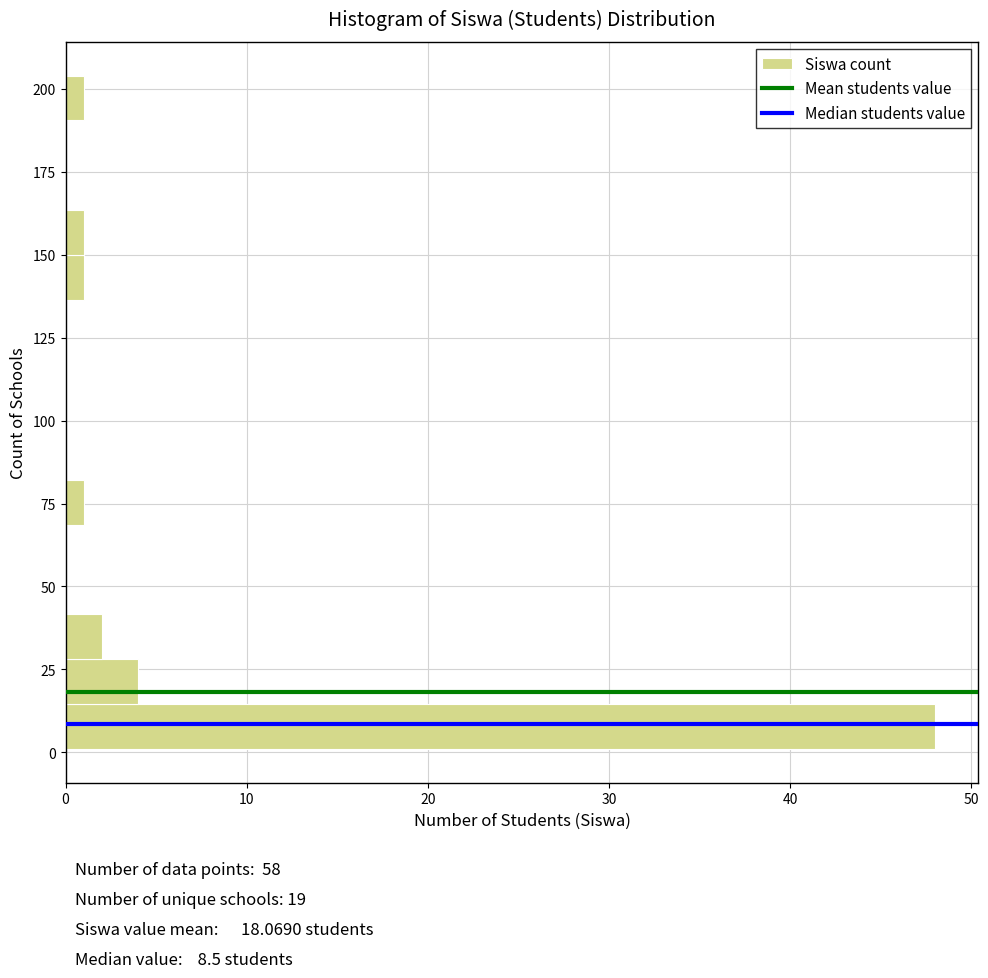

Around what value on the y-axis is the longest bar? Give the approximate position of its centre, as read against the axis.

10